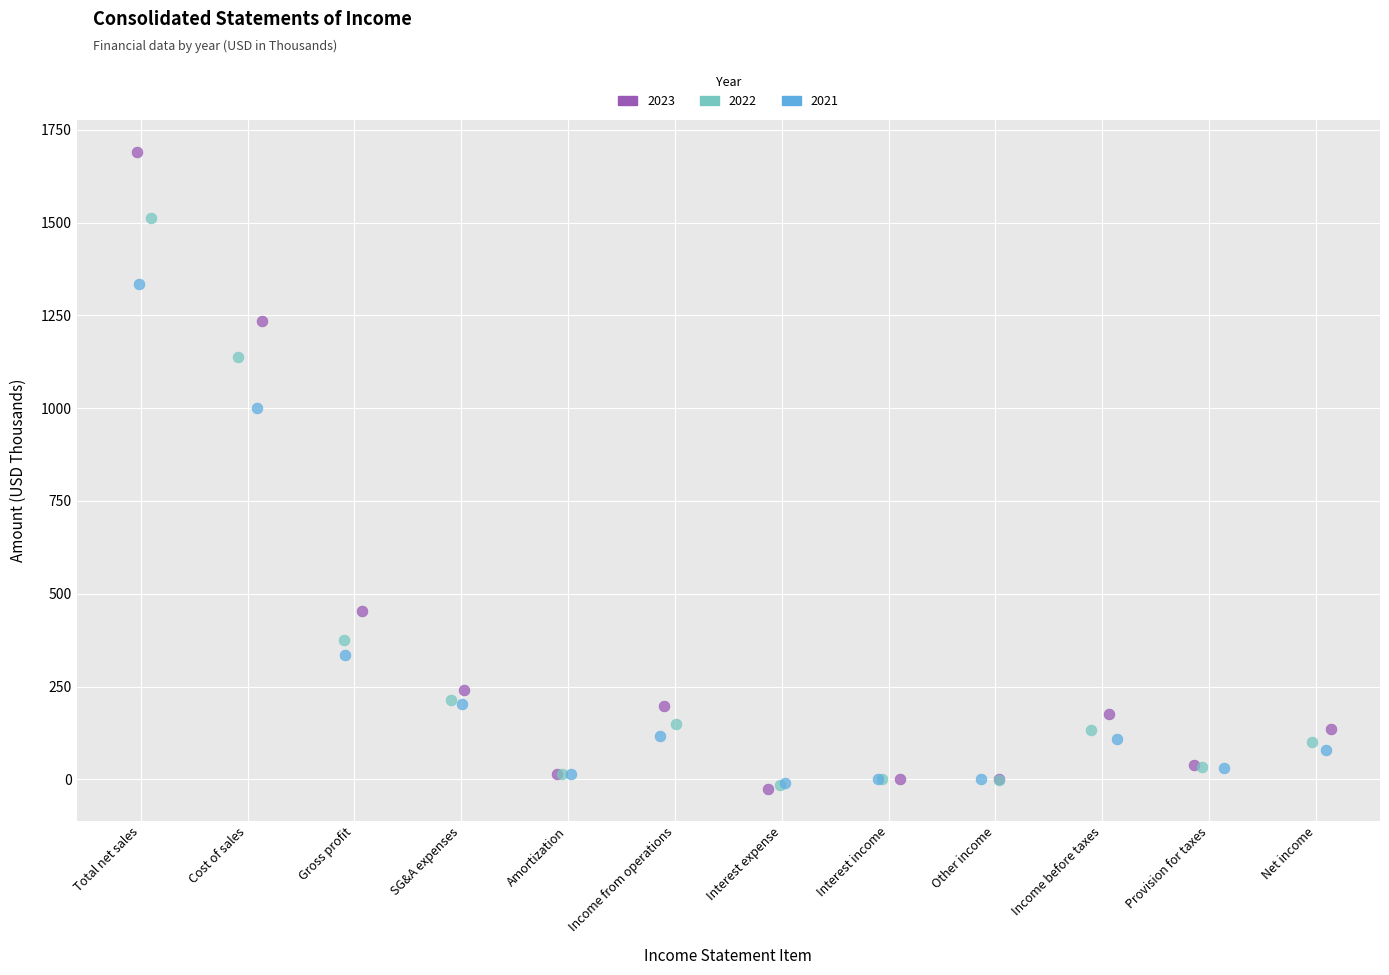

Which series has the largest Y range (max minus min)?

2023